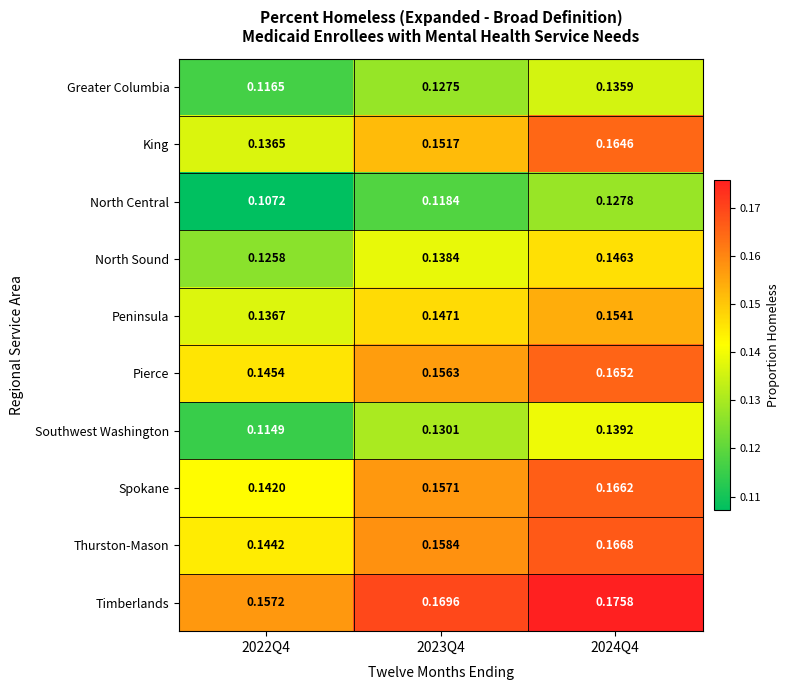

Between 2023Q4 and 2024Q4, which series saw the biggest shift?

King